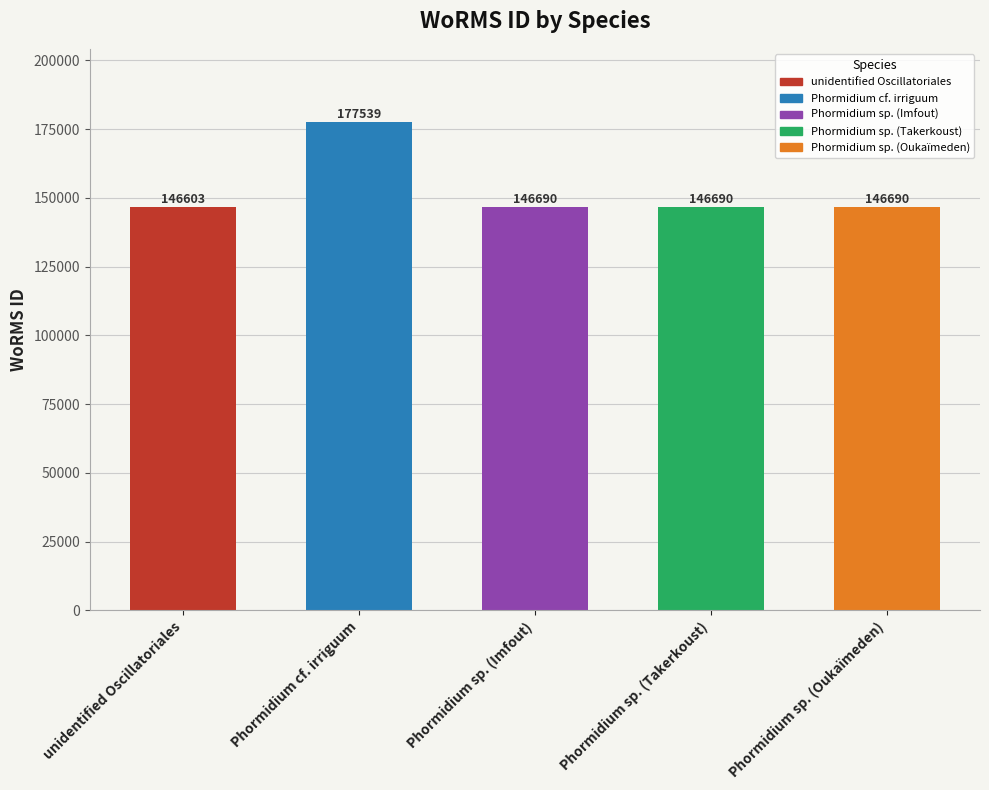

What position from the right is Phormidium sp. (Takerkoust)?

2